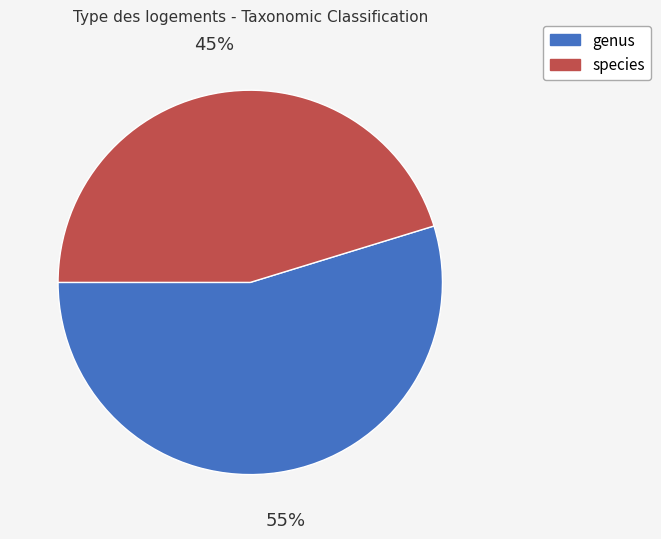

How many segments does this pie chart have?

2